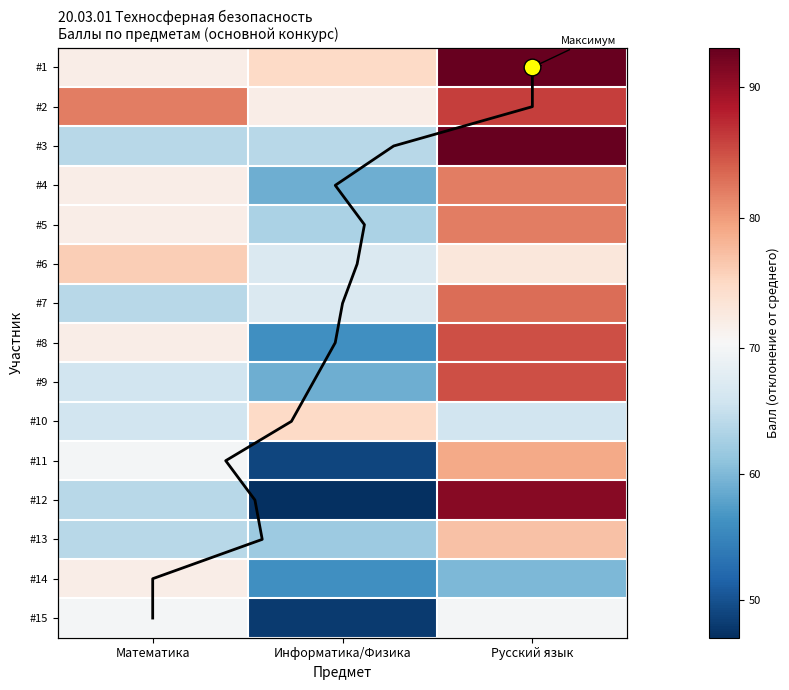

How many 178-822-581 17 values are between 64 and 83?

3